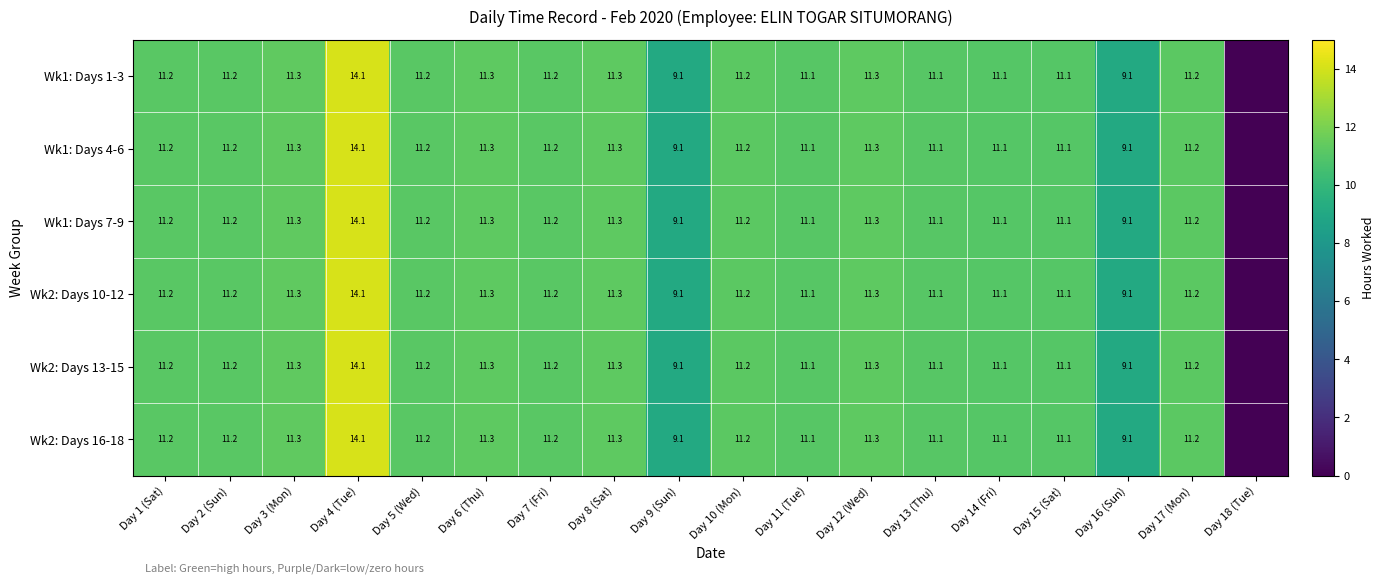

Is it true that Wk2: Days 16-18 equals 11.2 at Day 5 (Wed)?

True